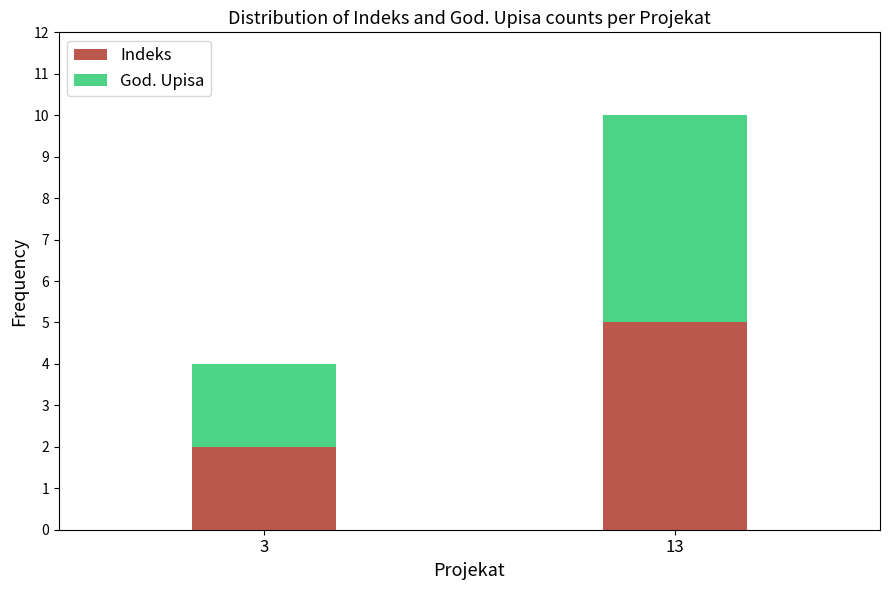

What is the difference between the Indeks values at 13 and 3?

3